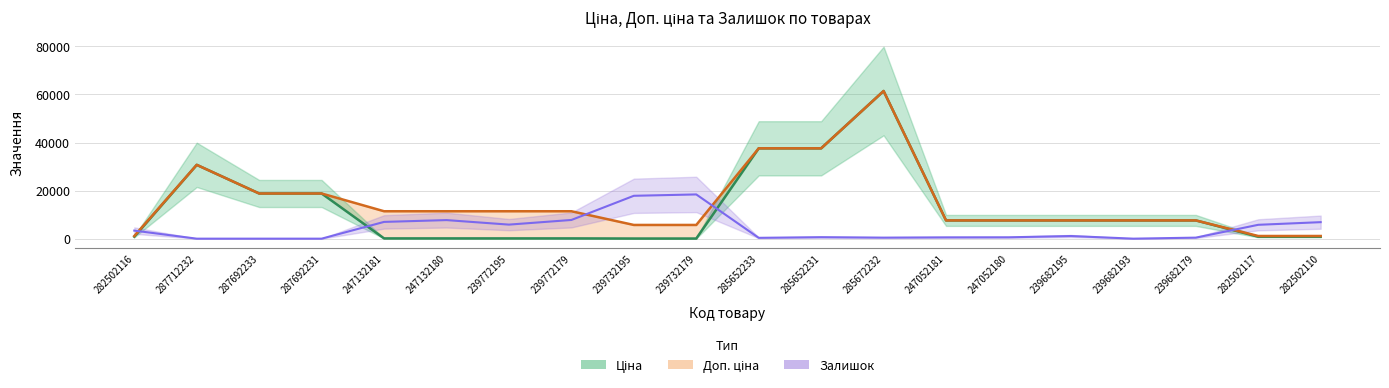

Count the number of data series in this chart.

3